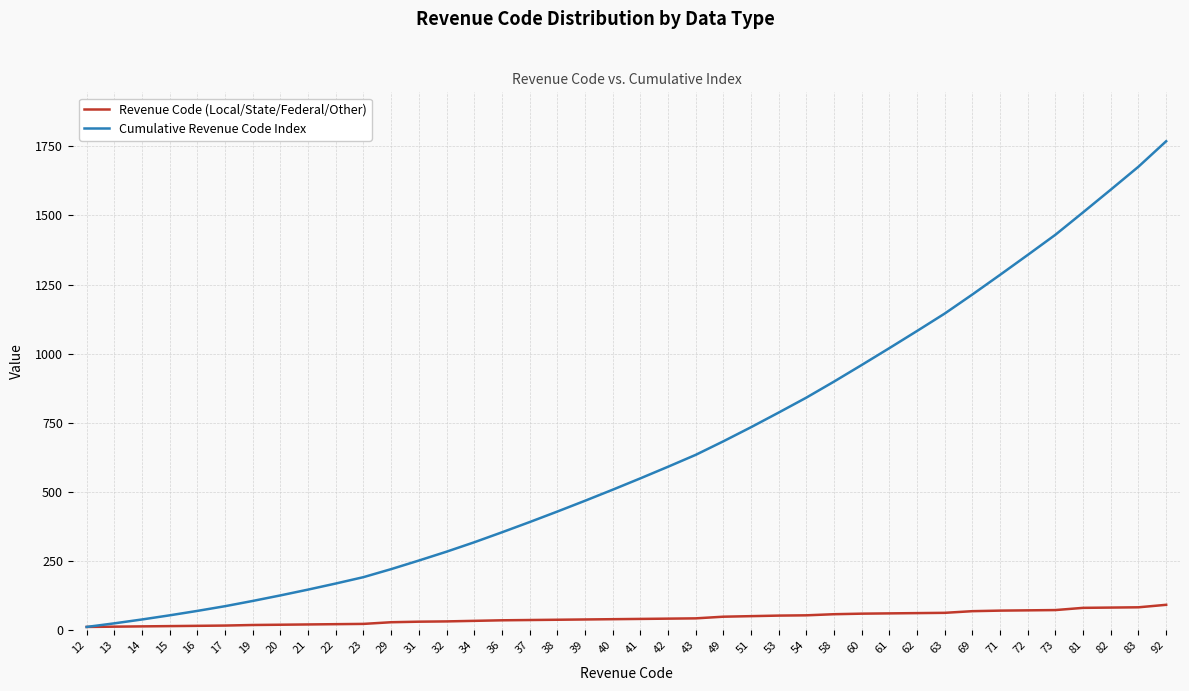

Which series changed the most between 12 and 53?

Cumulative Revenue Code Index